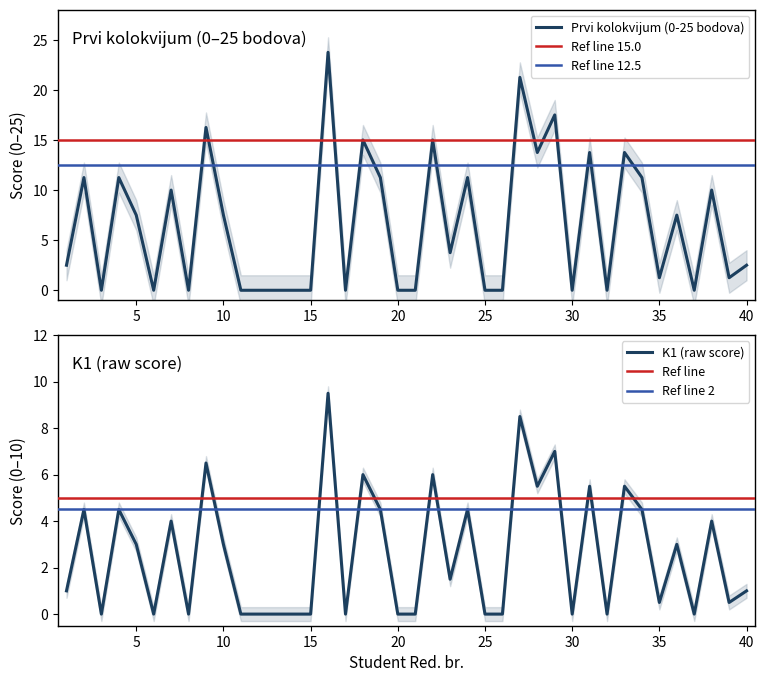

What is the difference between the Prvi kolokvijum (0-25 bodova) values at 24 and 6?

11.2